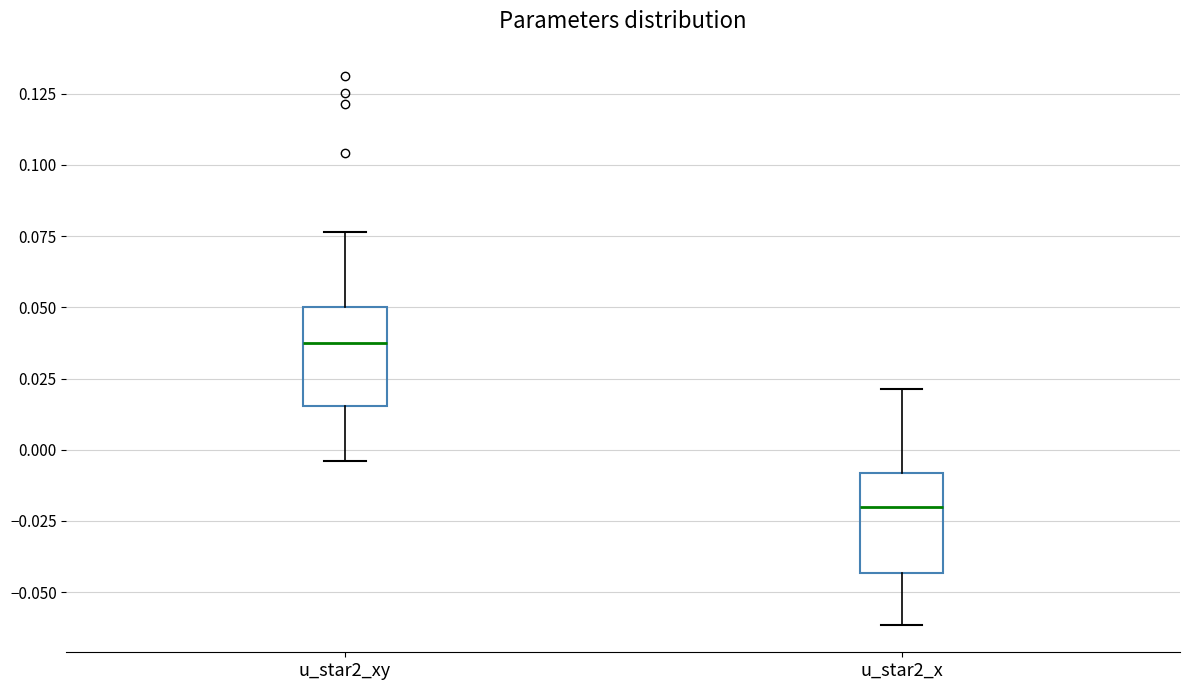

Reading left to right, read every box against the y-axis: the position of its median line, the range the box covers, and the ends of its whiskers. The values are not printed on the chart, so give them approximately, as read against the axis.

u_star2_xy: median 0.035, box 0.015 to 0.050, whiskers -0.005 to 0.075
u_star2_x: median -0.020, box -0.045 to -0.010, whiskers -0.060 to 0.020